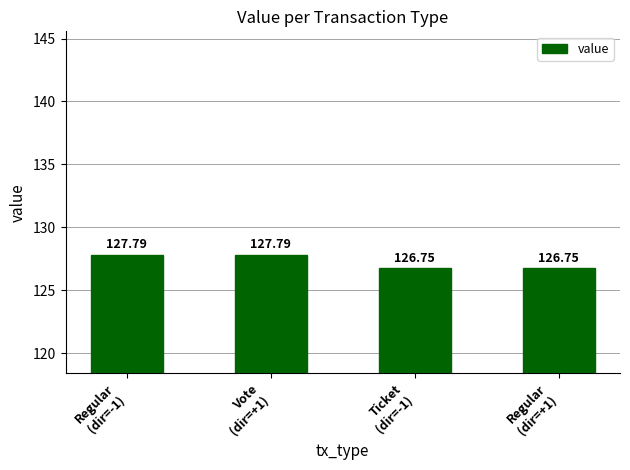

What is the ratio of the value at Ticket
(dir=-1) to the value at Vote
(dir=+1)?

1.0